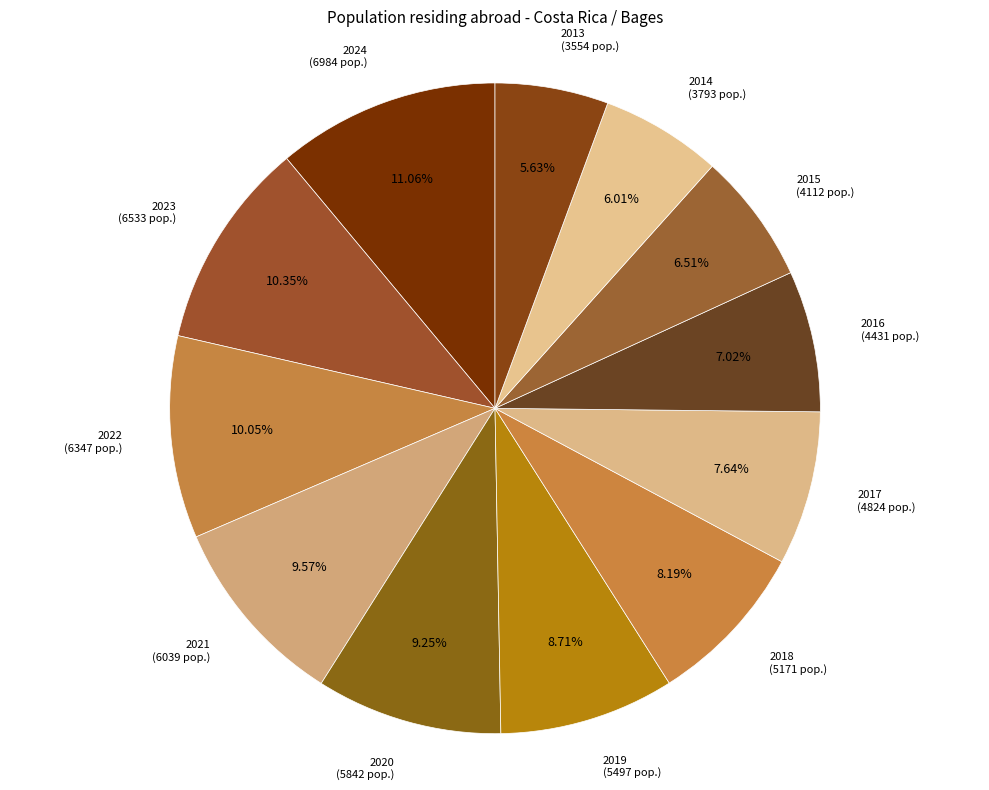

How many slices are in this pie chart?

12